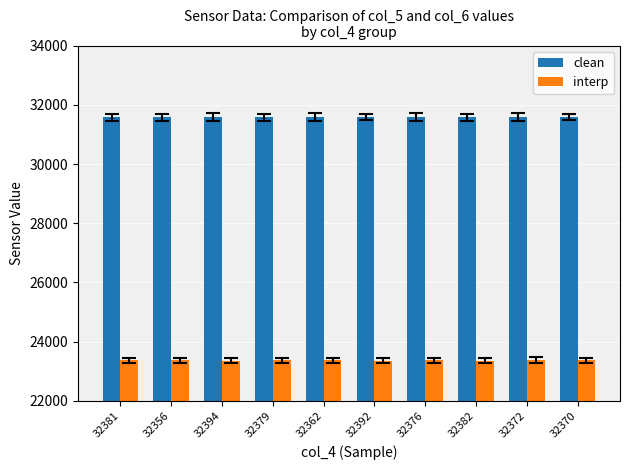

Is the value of interp at 32382 greater than the value of clean at 32372?

No